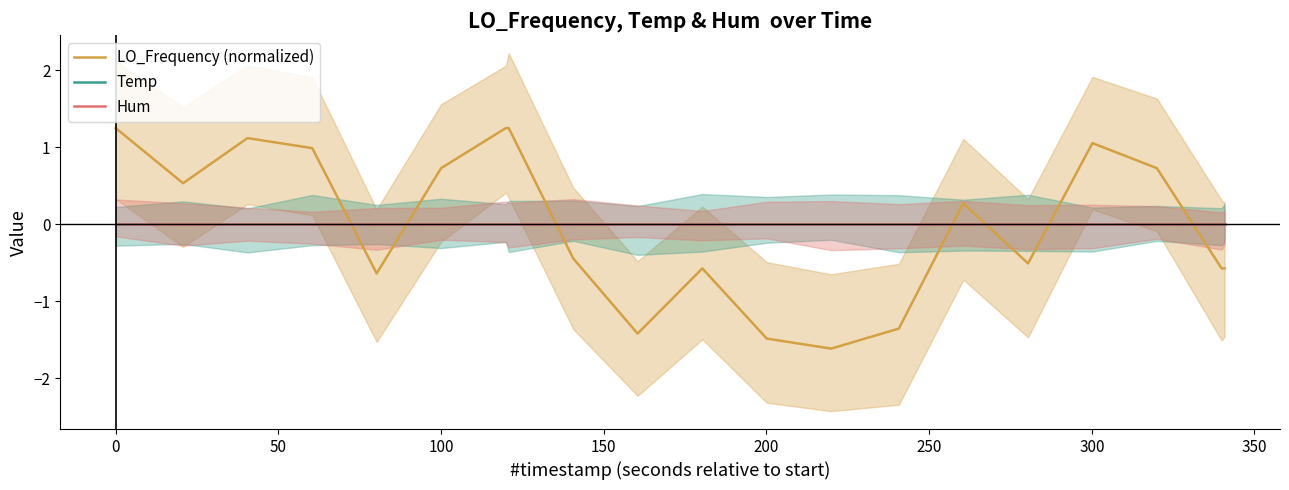

How many interior local peaks does the LO_Frequency (normalized) series have?

4